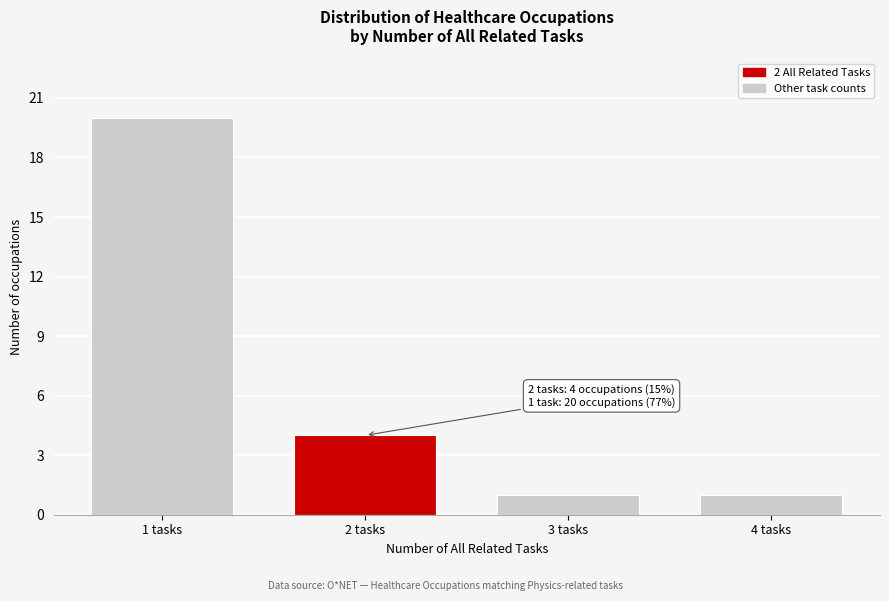

Reading right to left, list all the values displayed in this chart.

1	1	4	20